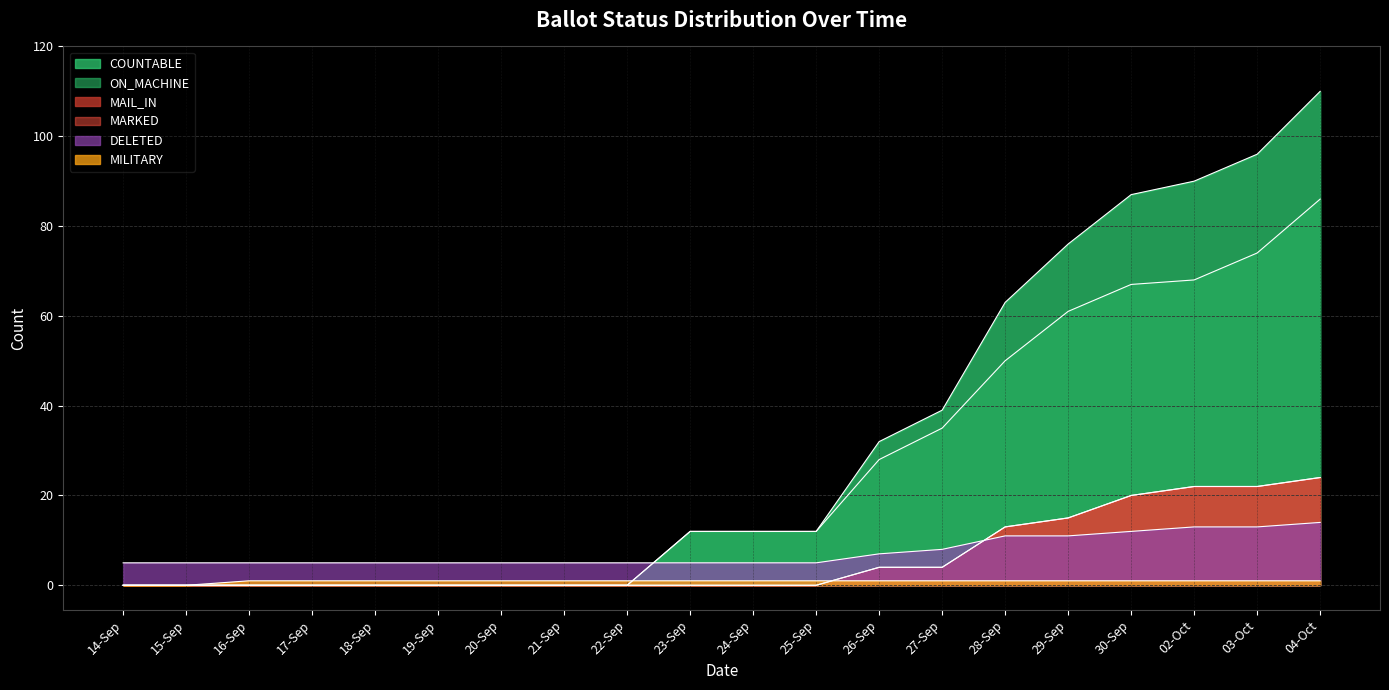

How many values in the MAIL_IN series exceed 0?

8